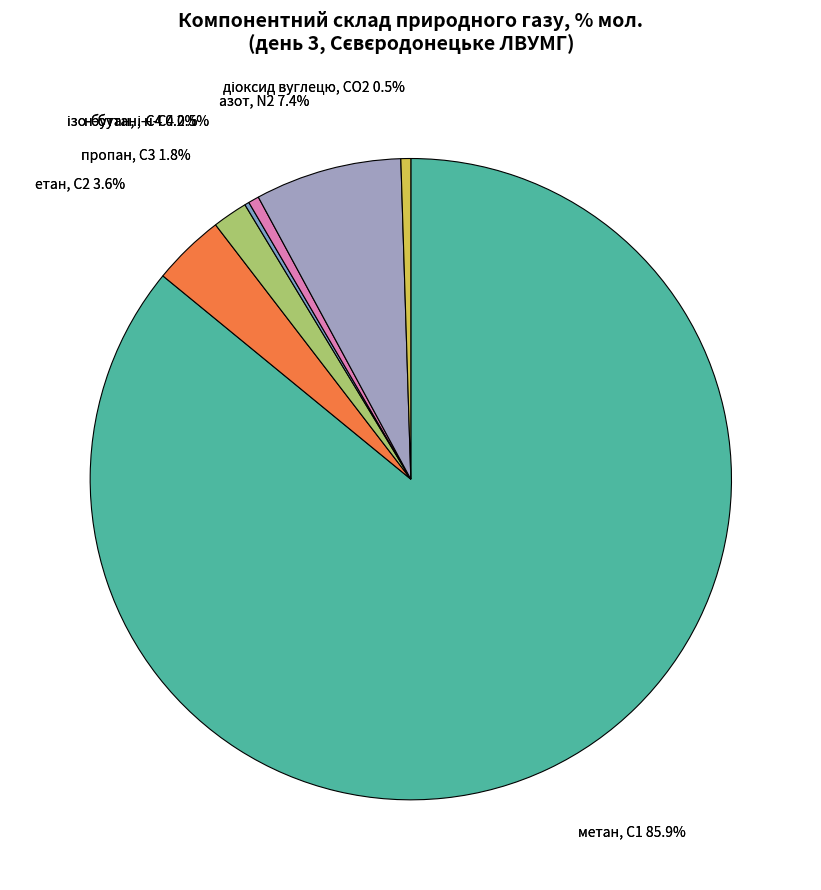

How many slices are in this pie chart?

7